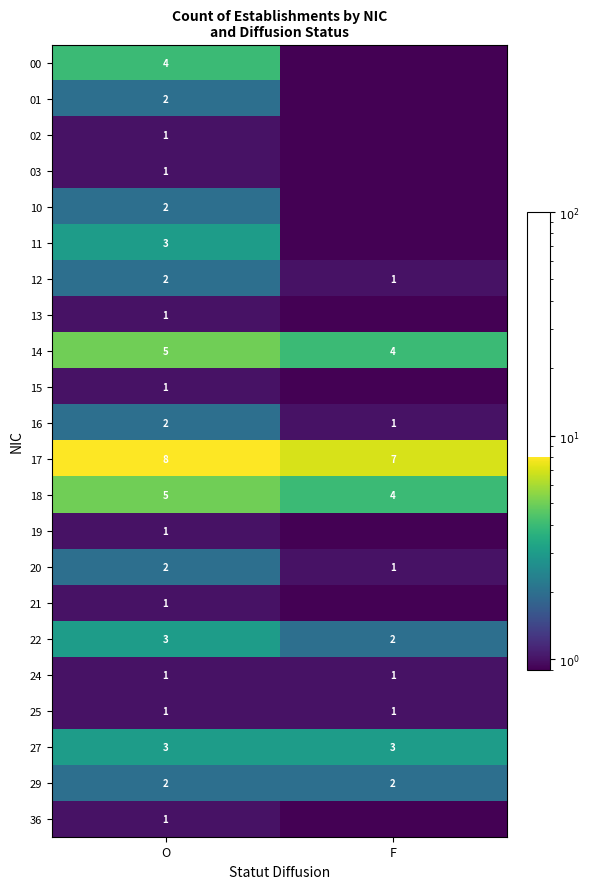

The value of 10 at O is 2.0. True or false?

True